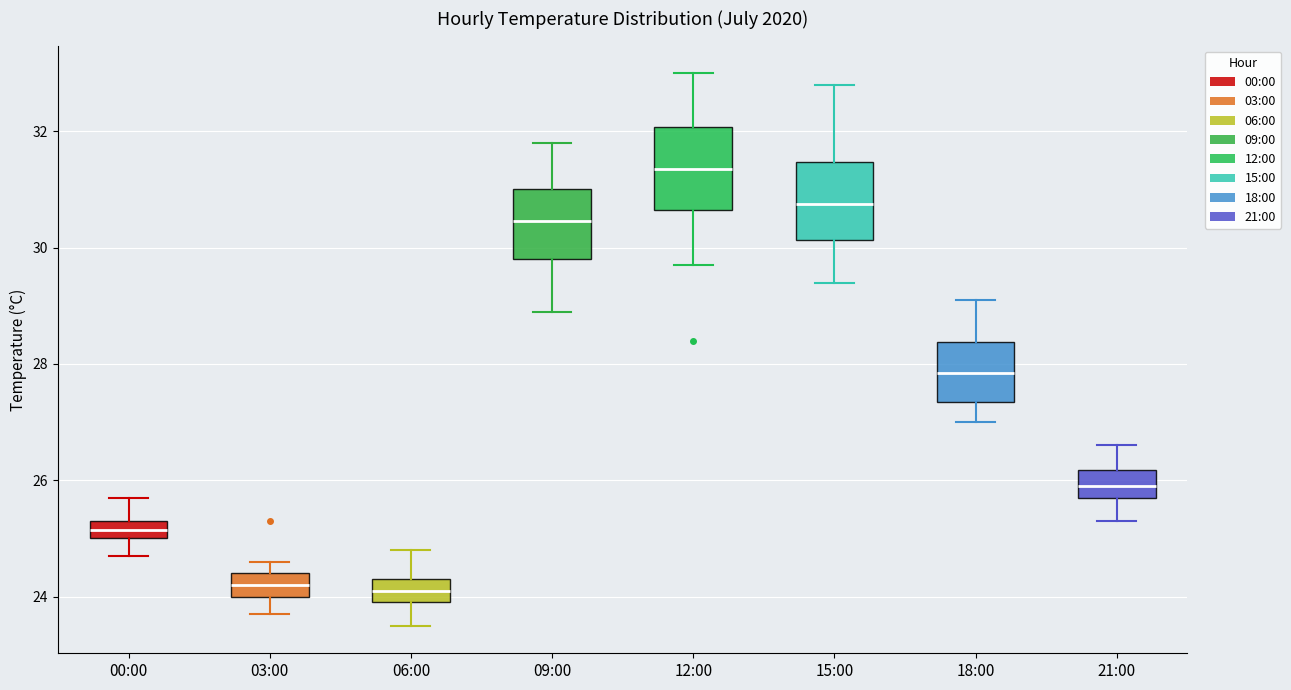

Reading left to right, transcribe this box plot: for each box, give where its median line is, the range the box spans, and where its two whiskers end, as read against the y-axis. The values are not printed on the chart, so give them approximately, as read against the axis.

00:00: median 25.2, box 25.0 to 25.4, whiskers 24.8 to 25.8
03:00: median 24.2, box 24.0 to 24.4, whiskers 23.8 to 24.6
06:00: median 24.2, box 24.0 to 24.4, whiskers 23.6 to 24.8
09:00: median 30.4, box 29.8 to 31.0, whiskers 29.0 to 31.8
12:00: median 31.4, box 30.6 to 32.0, whiskers 29.8 to 33.0
15:00: median 30.8, box 30.2 to 31.4, whiskers 29.4 to 32.8
18:00: median 27.8, box 27.4 to 28.4, whiskers 27.0 to 29.2
21:00: median 26.0, box 25.8 to 26.2, whiskers 25.4 to 26.6